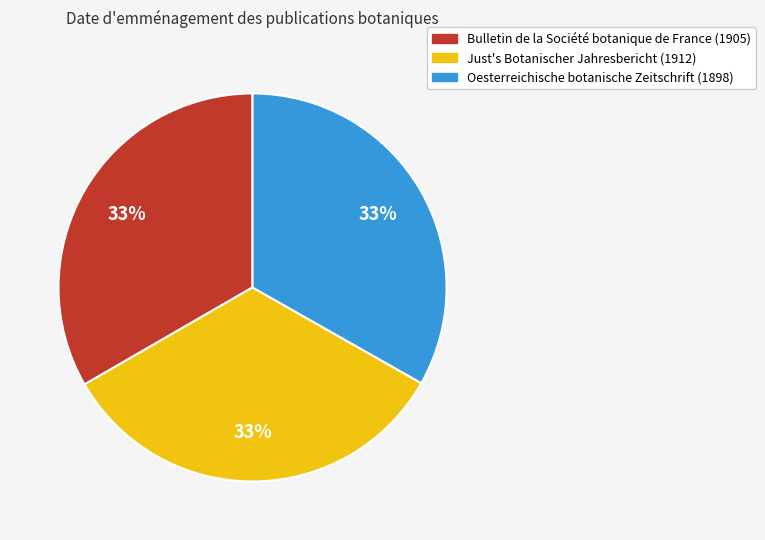

To the nearest percent, what portion does Just's Botanischer Jahresbericht (1912) represent?

33%